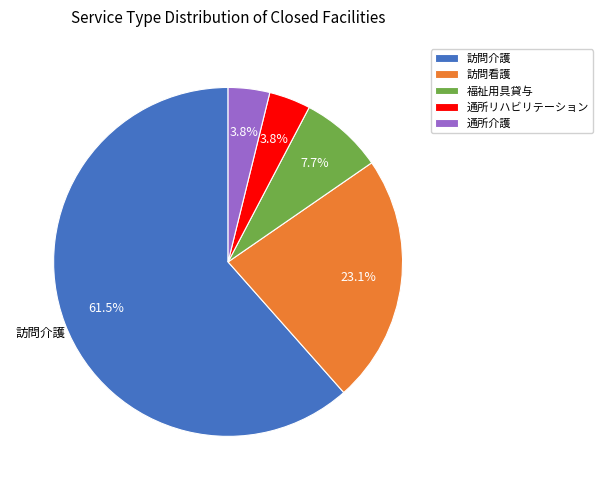

Is it true that 訪問看護 is 23% of the pie?

True